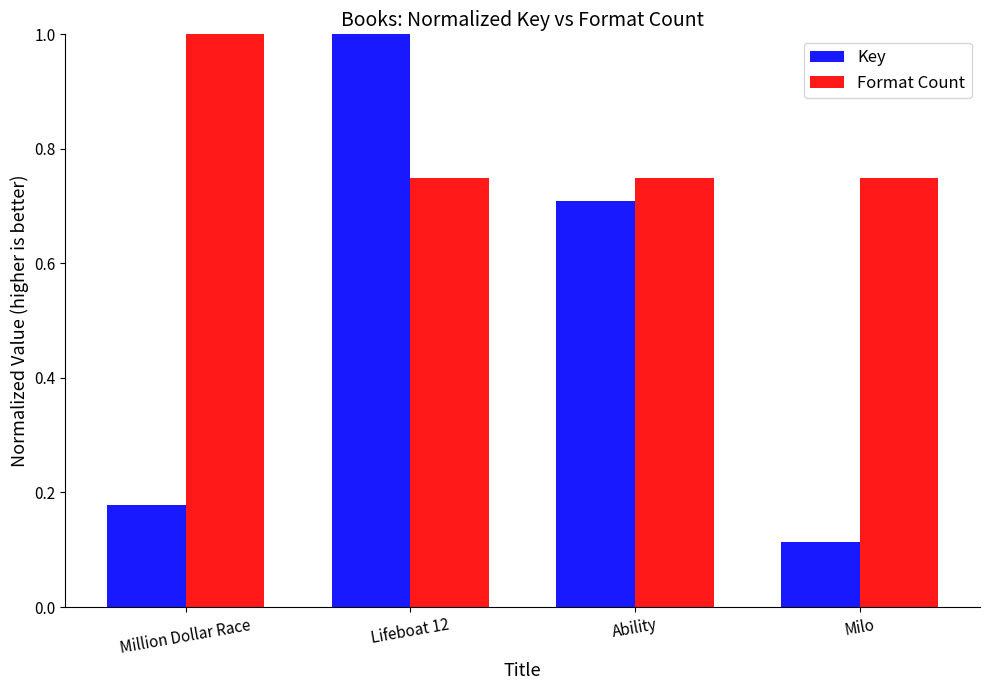

How many categories are shown in the chart?

4